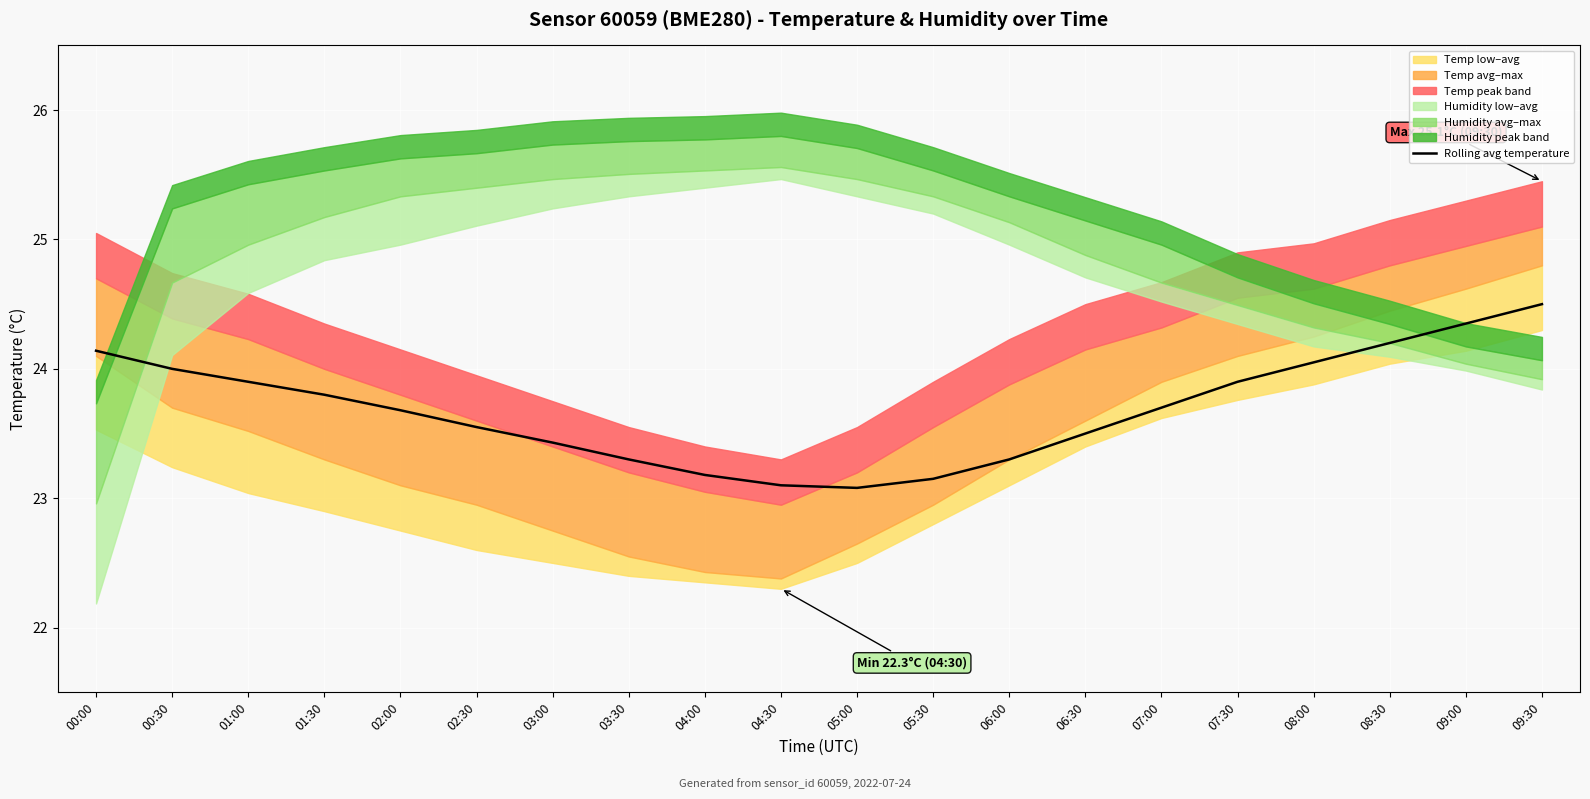

True or false: there are more than 1 points higher than both neighbors.

False